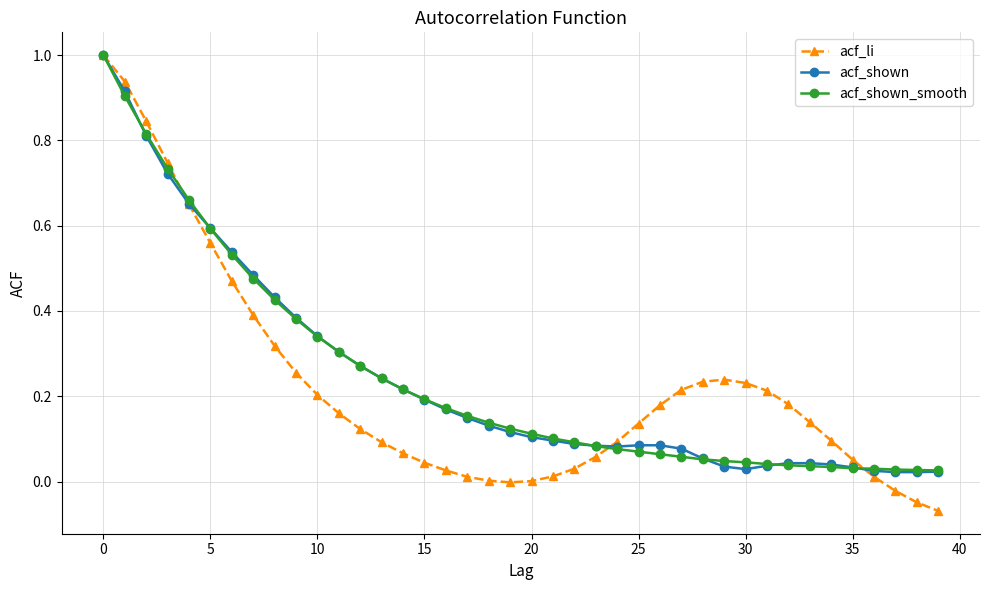

What is the maximum value for acf_shown_smooth?

1.0